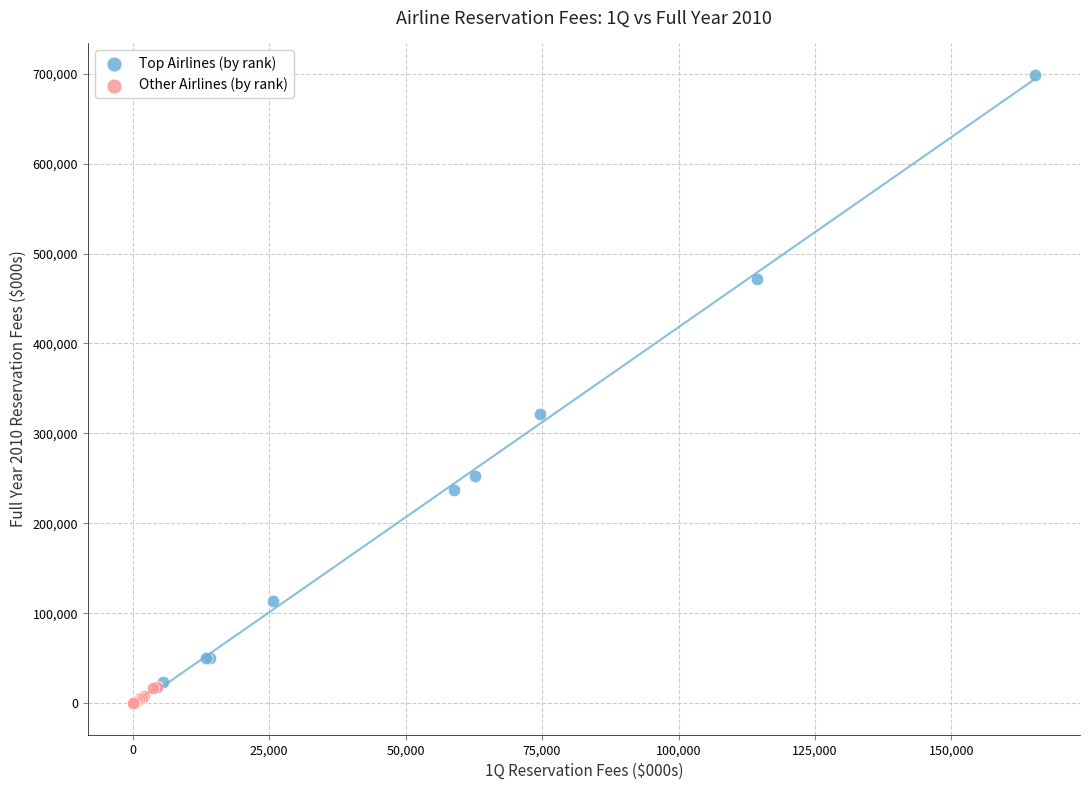

Which series reaches the maximum Y coordinate?

Top Airlines (by rank)